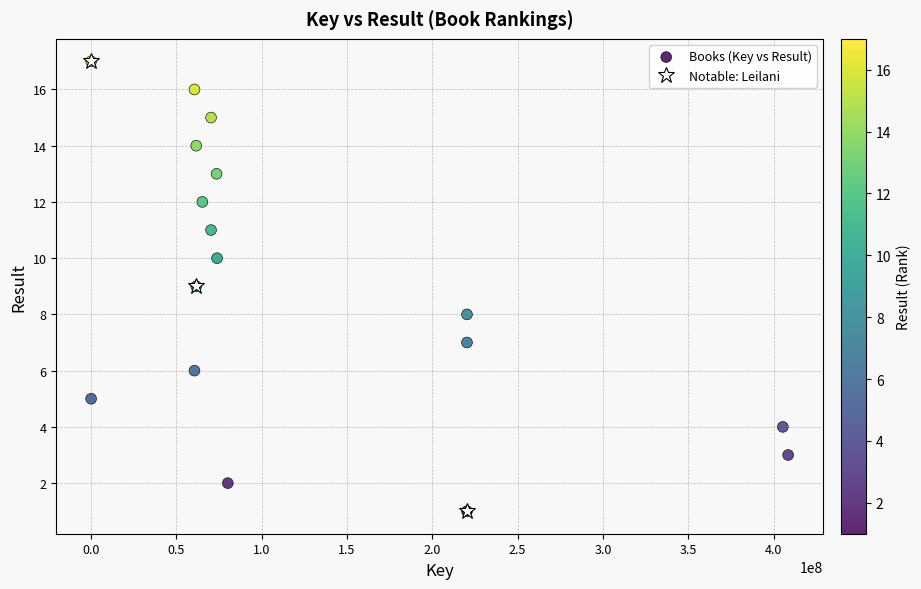

What is the range of Y values (max minus min)?

16